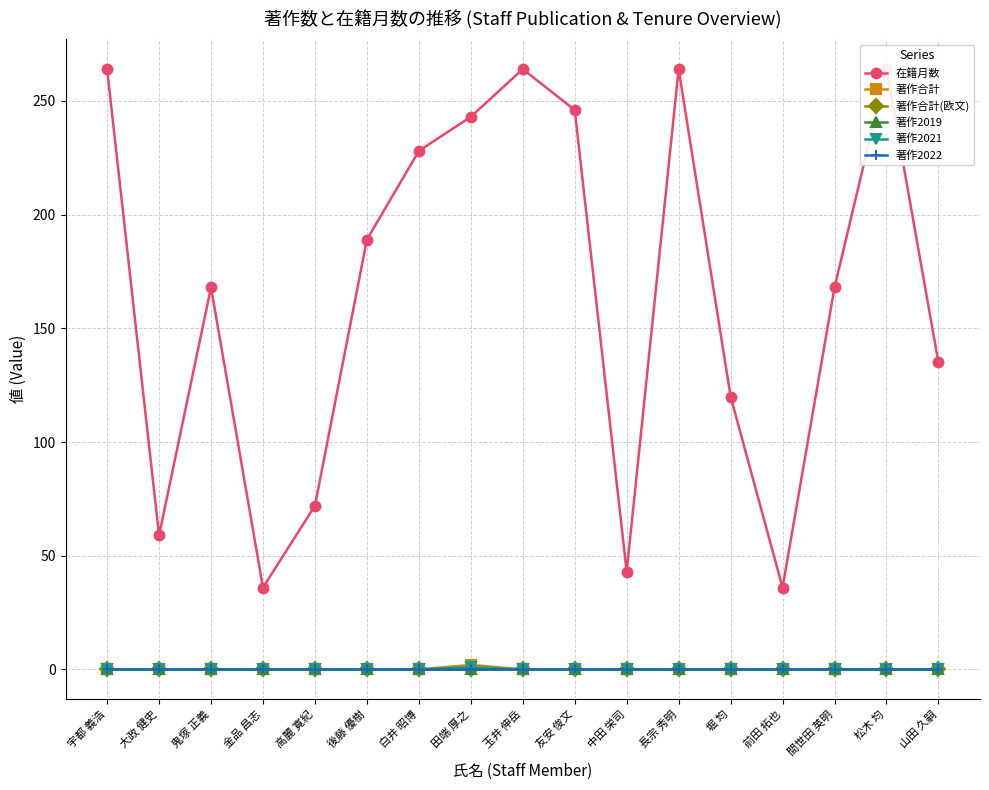

The 著作2021 series shows 0 at 中田 栄司. True or false?

True